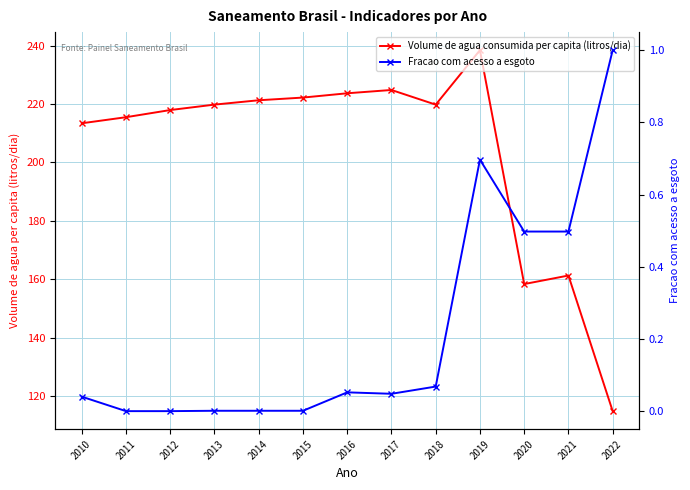

Is the value of Volume de agua consumida per capita (litros/dia) at 2020 greater than the value of Fracao com acesso a esgoto at 2017?

Yes